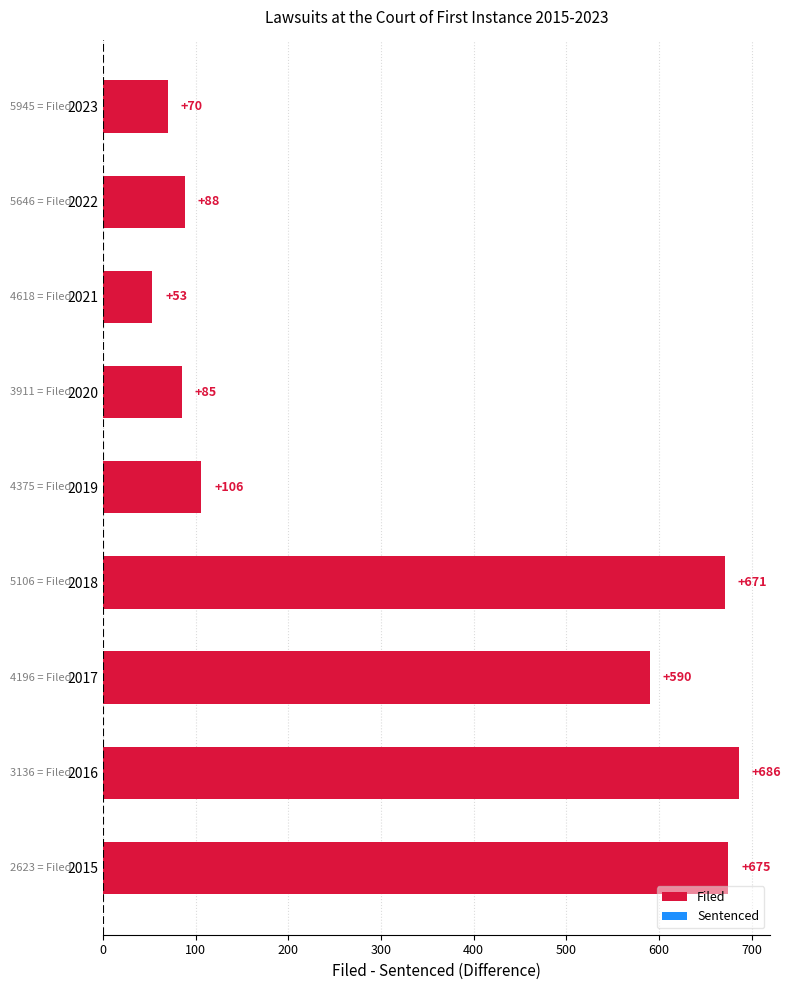

What is the difference between the maximum and minimum values?

633